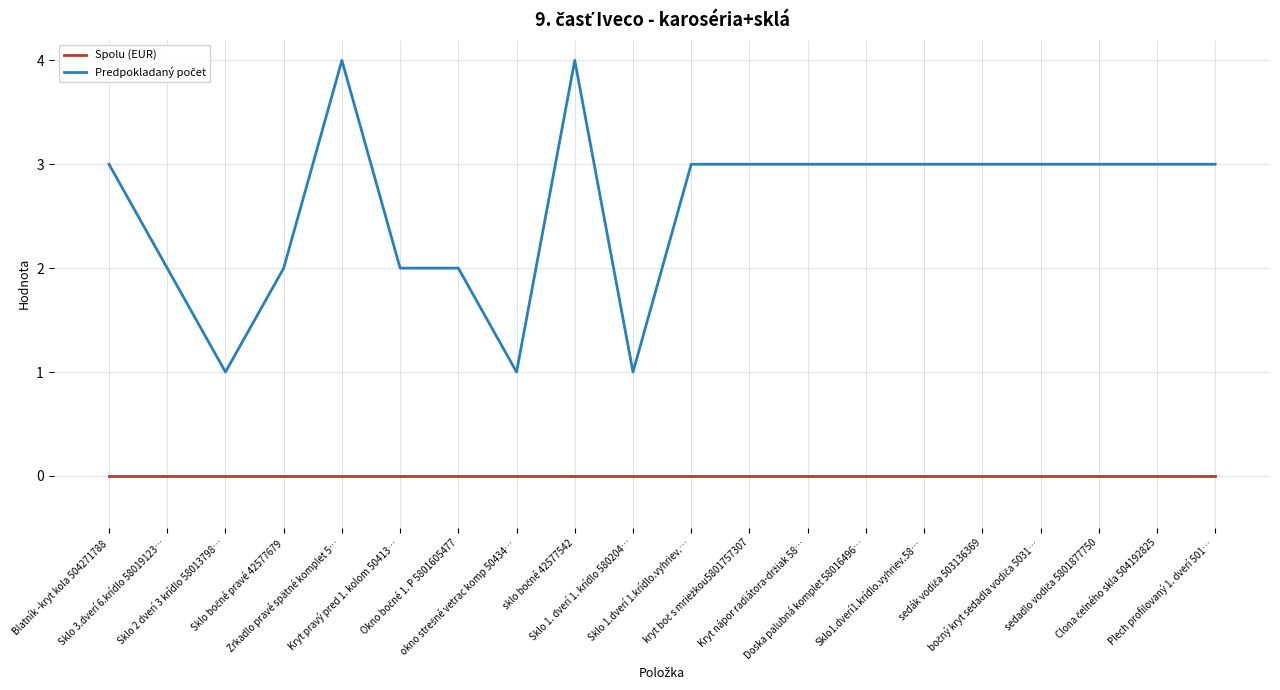

Reading right to left, transcribe all the data shown in this chart.

Spolu (EUR): Plech profilovaný 1. dverí 501…=0	Clona čelného skla 504192825=0	sedadlo vodiča 5801877750=0	bočný kryt sedadla vodiča 5031…=0	sedák vodiča 503136369=0	Sklo1.dverí1.krídlo.vyhriev.58…=0	Doska palubná komplet 58016496…=0	Kryt nápor radiátora-držiak 58…=0	kryt boč s mriežkou5801757307=0	Sklo 1.dverí 1.krídlo.vyhriev.…=0	Sklo 1. dverí 1. krídlo 580204…=0	sklo bočné 42577542=0	okno strešné vetrac komp 50434…=0	Okno bočné 1. P 5801605477=0	Kryt pravý pred 1. kolom 50413…=0	Zrkadlo pravé spätné komplet 5…=0	Sklo bočné pravé 42577679=0	Sklo 2 dverí 3 krídlo 58013798…=0	Sklo 3.dverí 6.krídlo 58019123…=0	Blatník -kryt kola 504271788=0
Predpokladaný počet: Plech profilovaný 1. dverí 501…=3	Clona čelného skla 504192825=3	sedadlo vodiča 5801877750=3	bočný kryt sedadla vodiča 5031…=3	sedák vodiča 503136369=3	Sklo1.dverí1.krídlo.vyhriev.58…=3	Doska palubná komplet 58016496…=3	Kryt nápor radiátora-držiak 58…=3	kryt boč s mriežkou5801757307=3	Sklo 1.dverí 1.krídlo.vyhriev.…=3	Sklo 1. dverí 1. krídlo 580204…=1	sklo bočné 42577542=4	okno strešné vetrac komp 50434…=1	Okno bočné 1. P 5801605477=2	Kryt pravý pred 1. kolom 50413…=2	Zrkadlo pravé spätné komplet 5…=4	Sklo bočné pravé 42577679=2	Sklo 2 dverí 3 krídlo 58013798…=1	Sklo 3.dverí 6.krídlo 58019123…=2	Blatník -kryt kola 504271788=3